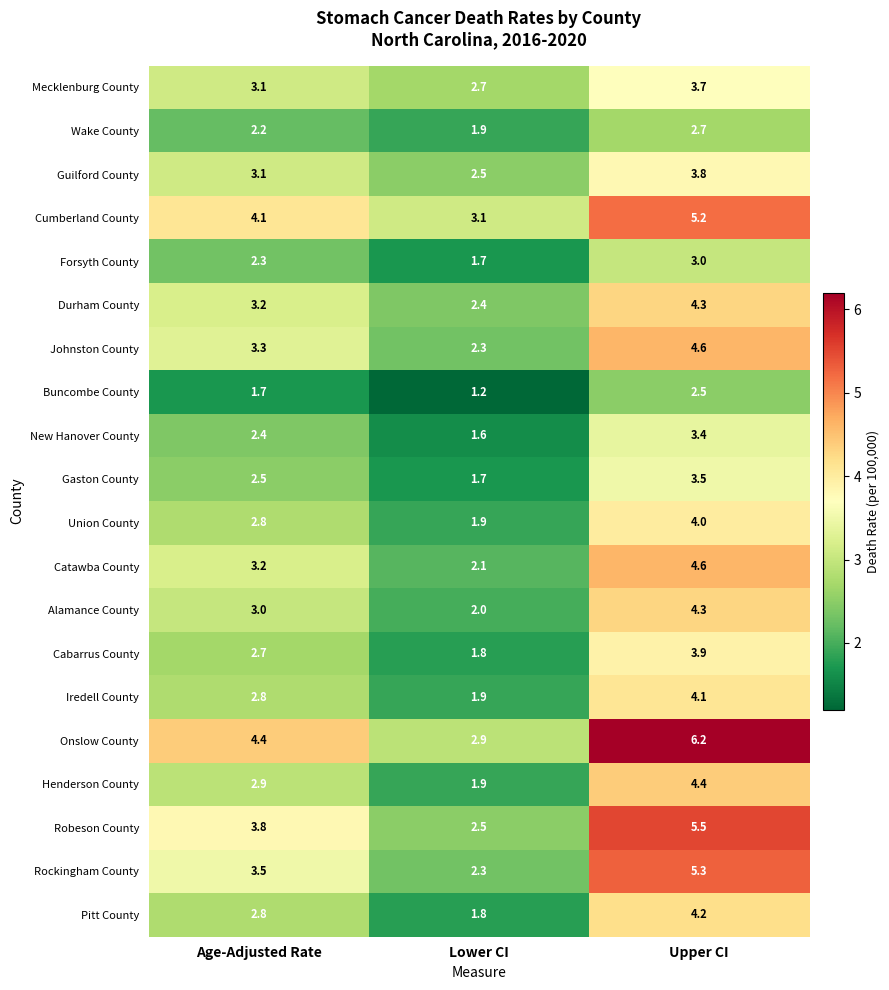

What is the difference between the Pitt County values at Lower CI and Upper CI?

2.4